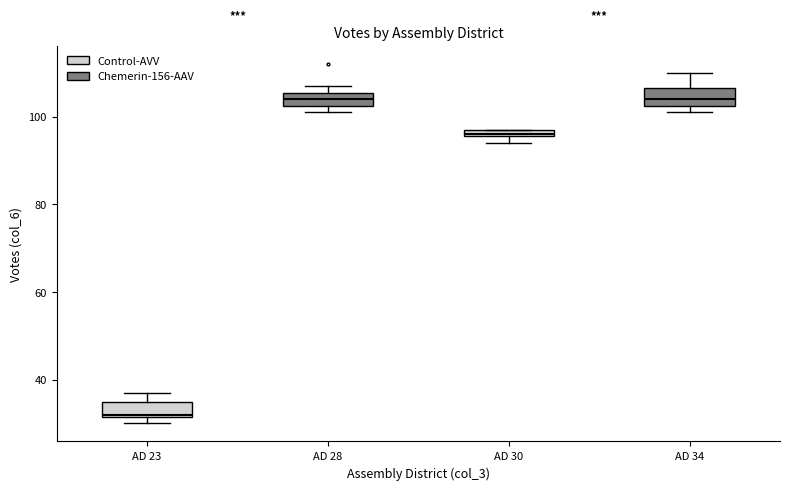

Where is the upper edge of the box for AD 30 on the y-axis? The values are not printed on the chart, so give them approximately, as read against the axis.

98